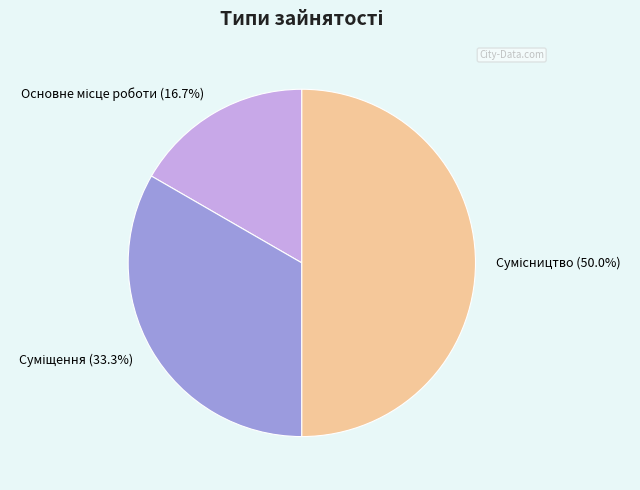

To the nearest percent, what percentage of the pie is Суміщення?

33%